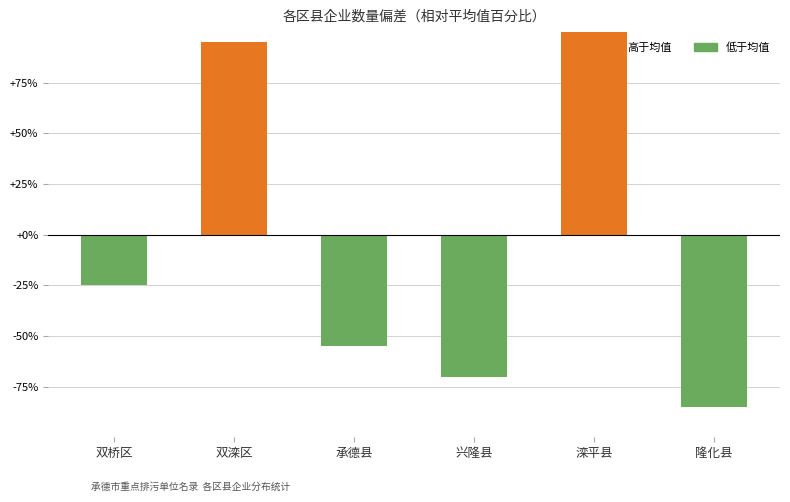

Between 兴隆县 and 滦平县, which is larger?

滦平县